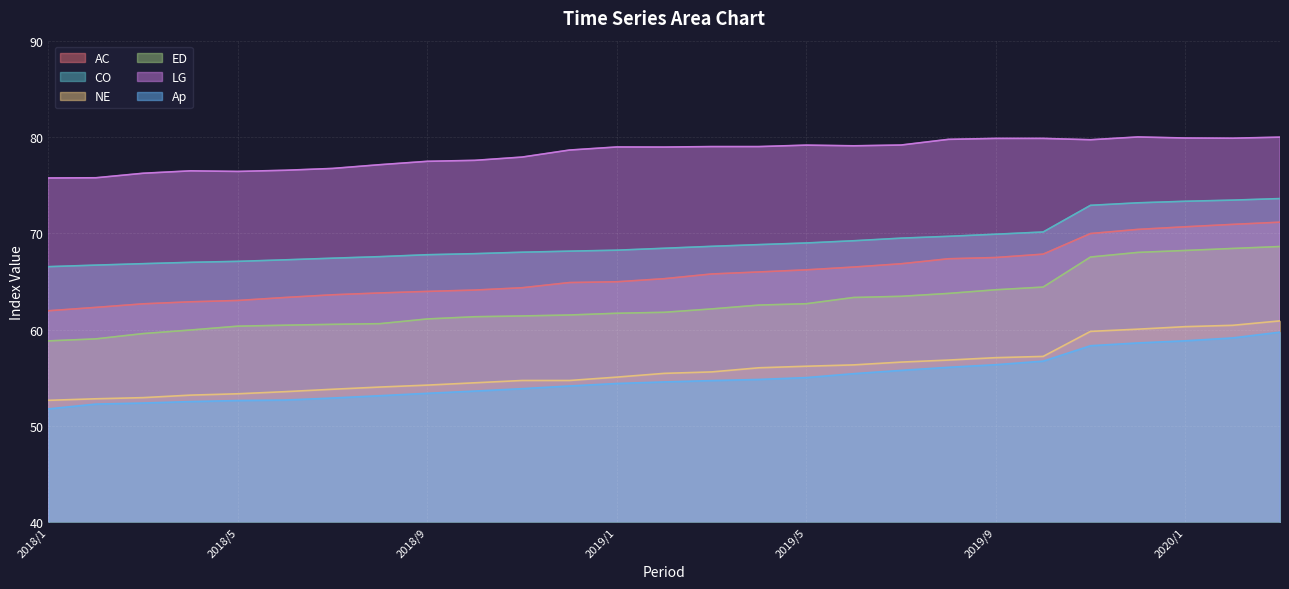

At which category is the sum across all series the highest?

2020/3